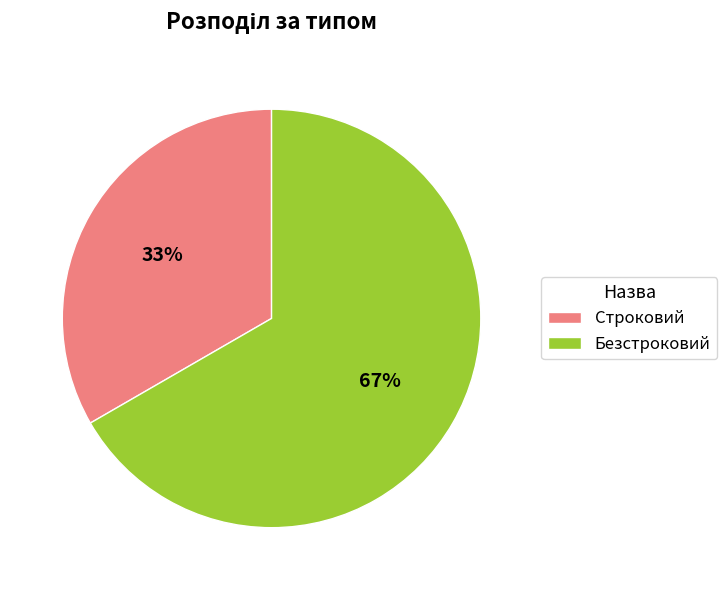

To the nearest percent, what percentage of the pie is Строковий?

33%